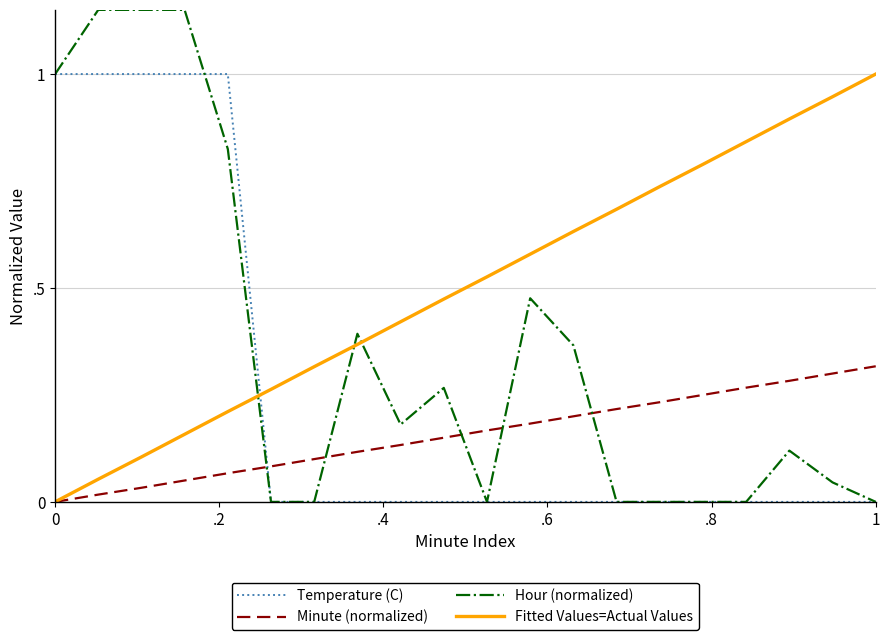

Which series has the largest range (max minus min)?

Hour (normalized)